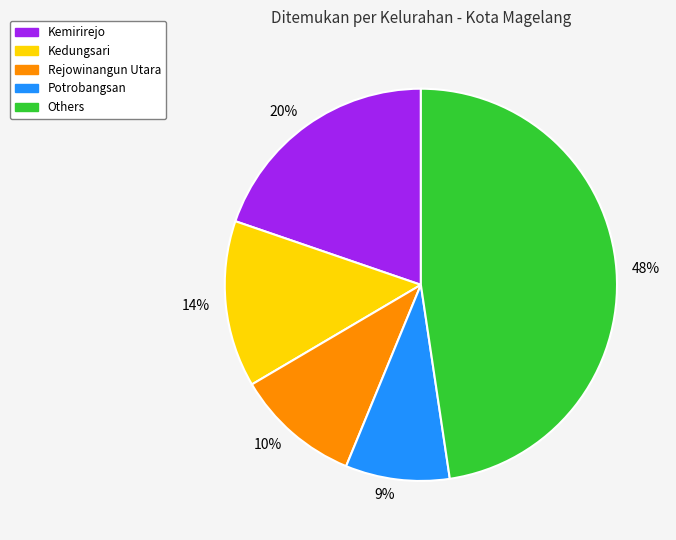

Between 48% and 10%, which is larger?

48%